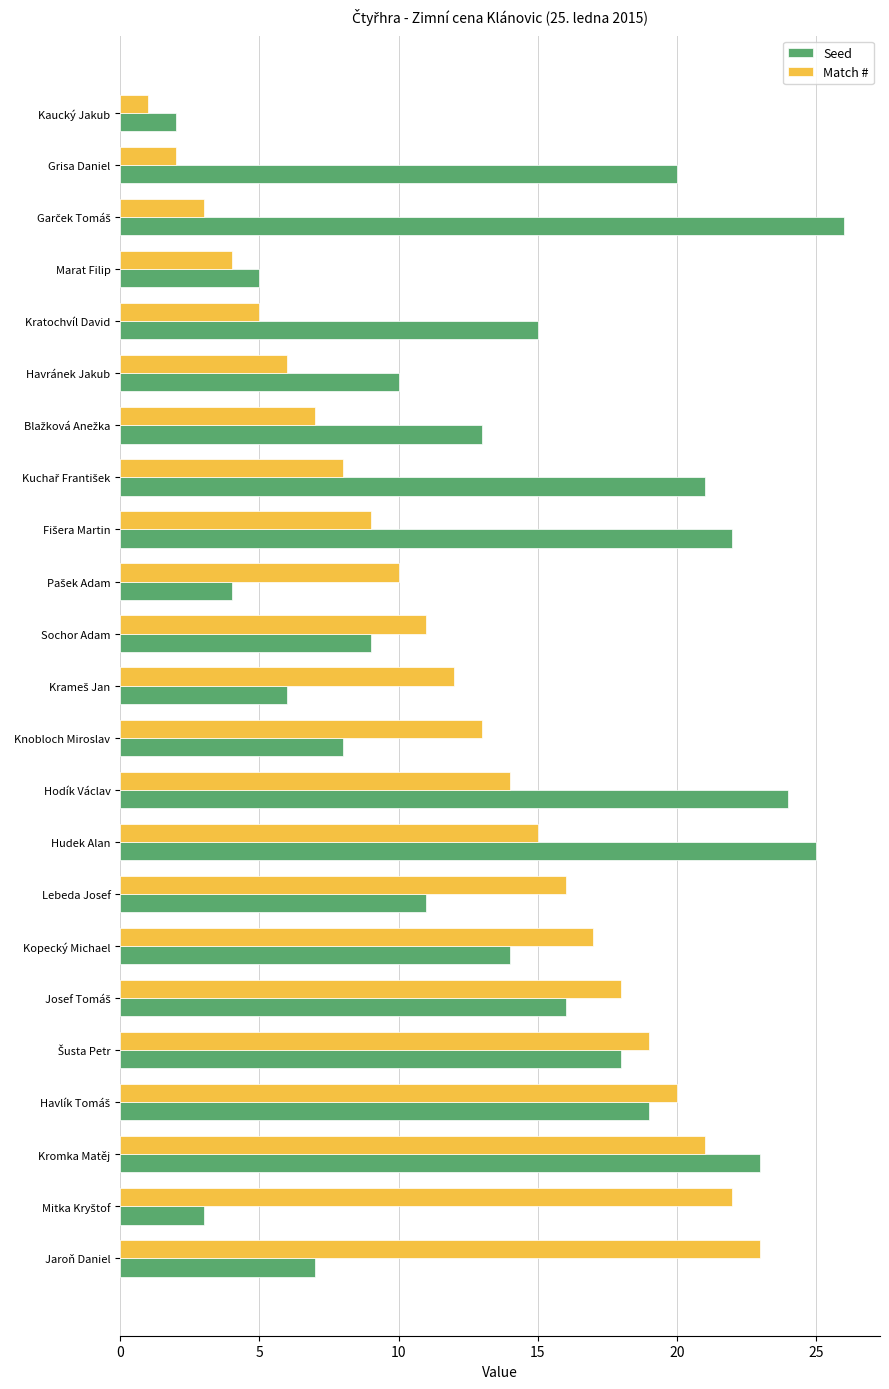

Is it true that Seed equals 24 at Hodík Václav?

True